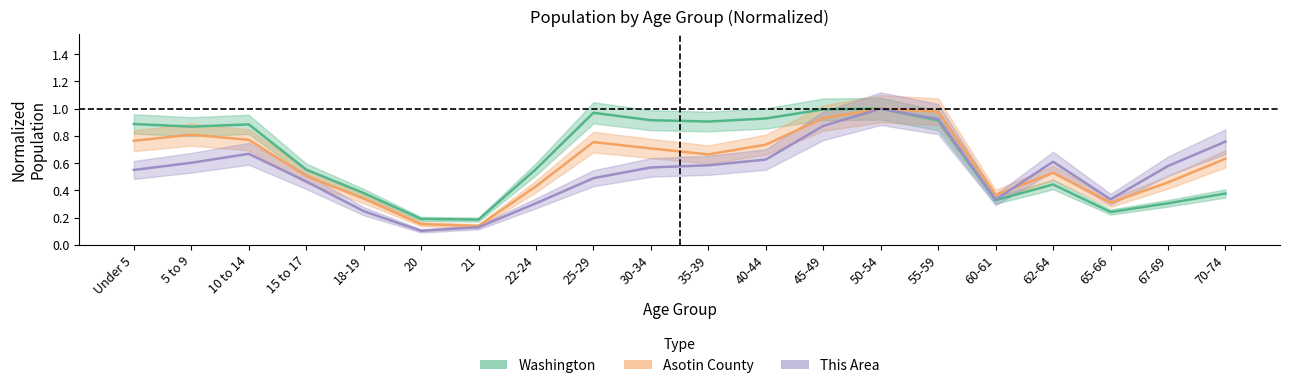

True or false: This Area has a value of 1.0 at 10 to 14.

False